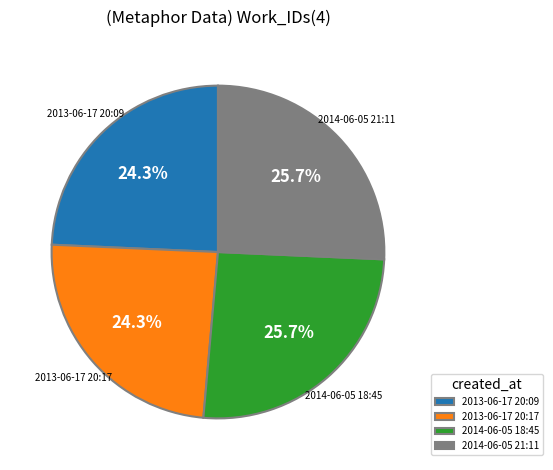

To the nearest percent, what is the difference between the 2013-06-17 20:17 and 2014-06-05 18:45 slice percentages?

1%